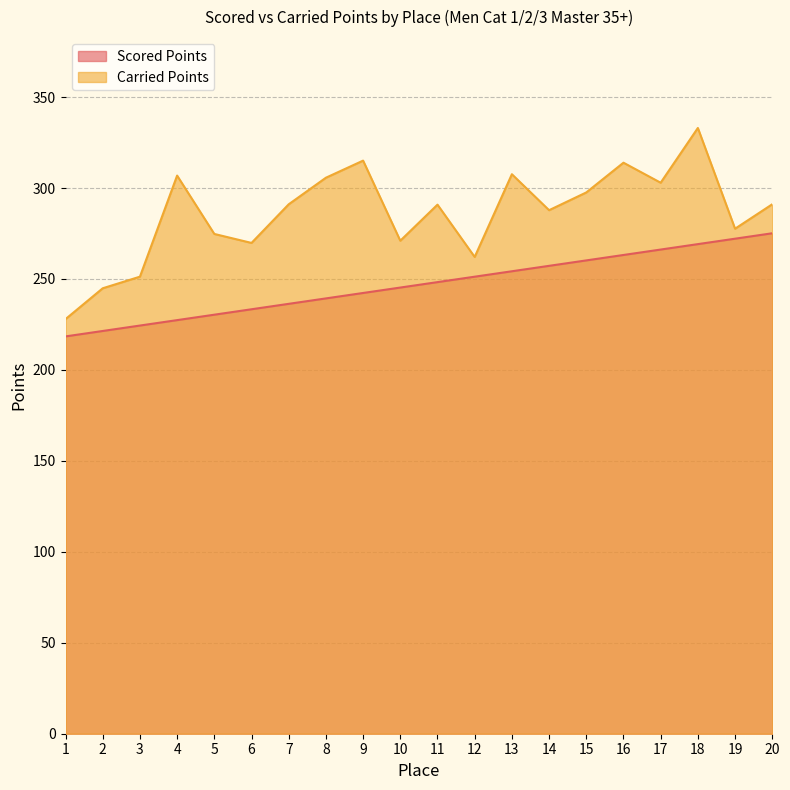

Reading right to left, list all the values displayed in this chart.

Scored Points: 275.1	272.1	269.2	266.2	263.2	260.2	257.2	254.2	251.3	248.3	245.3	242.3	239.3	236.3	233.3	230.4	227.4	224.4	221.4	218.4
Carried Points: 291.1	277.6	333.0	302.9	313.9	297.6	287.8	307.6	262.1	290.9	271.0	315.1	305.7	291.1	269.8	274.8	306.9	251.3	244.9	227.9